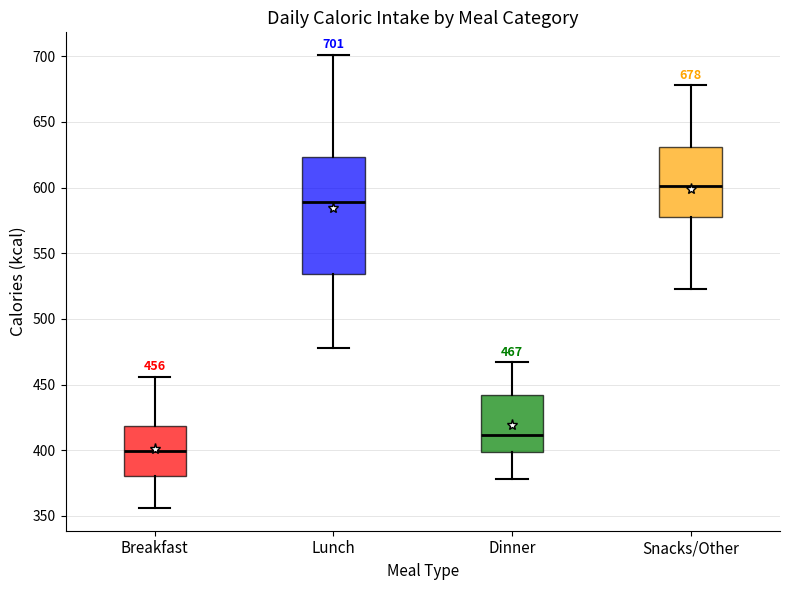

Which box is the tallest, from its lower edge to its upper edge?

Lunch